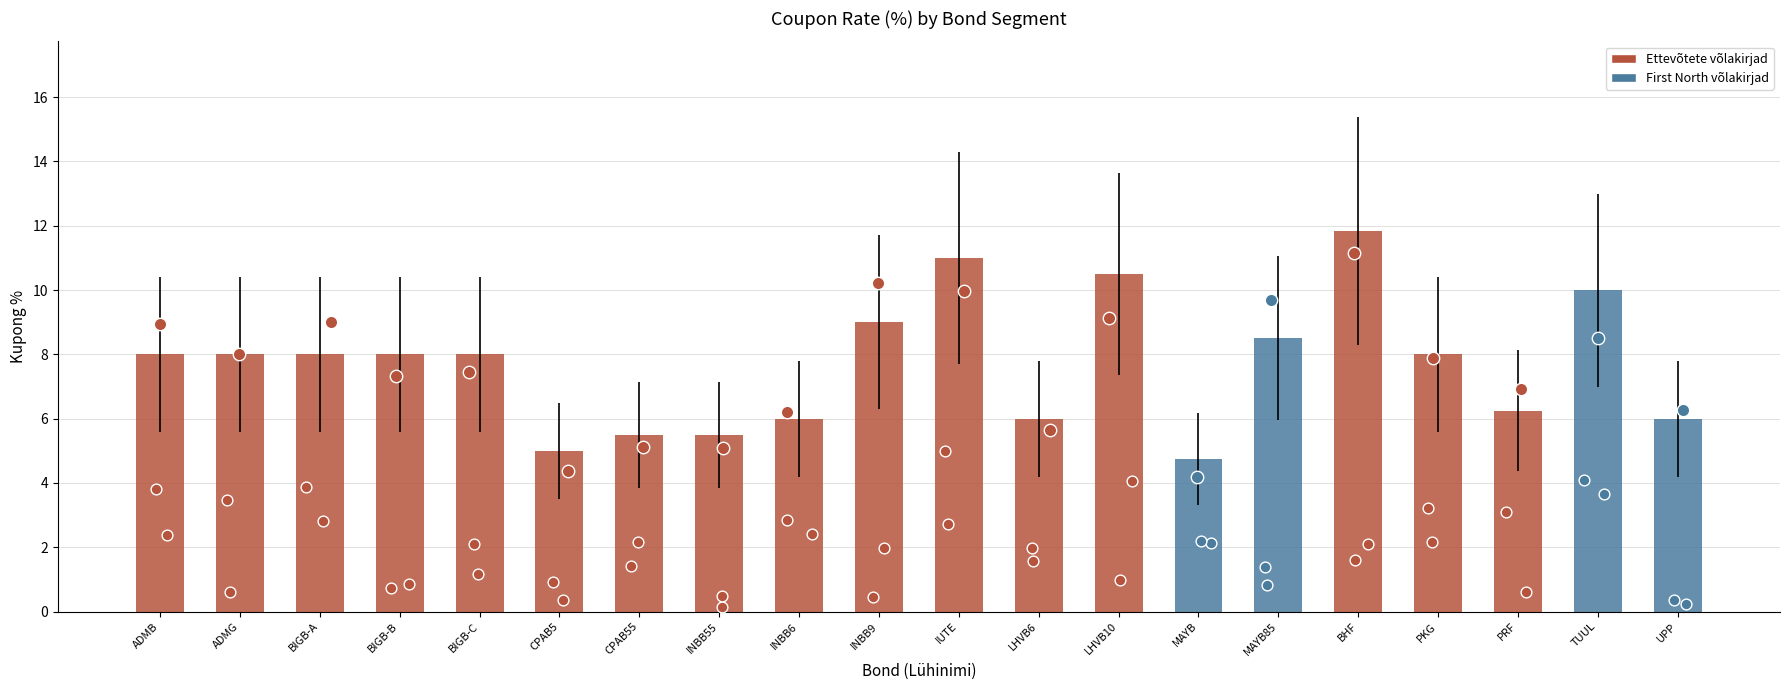

Approximately how many times larger is the value at UPP compared to INBB9?

0.7